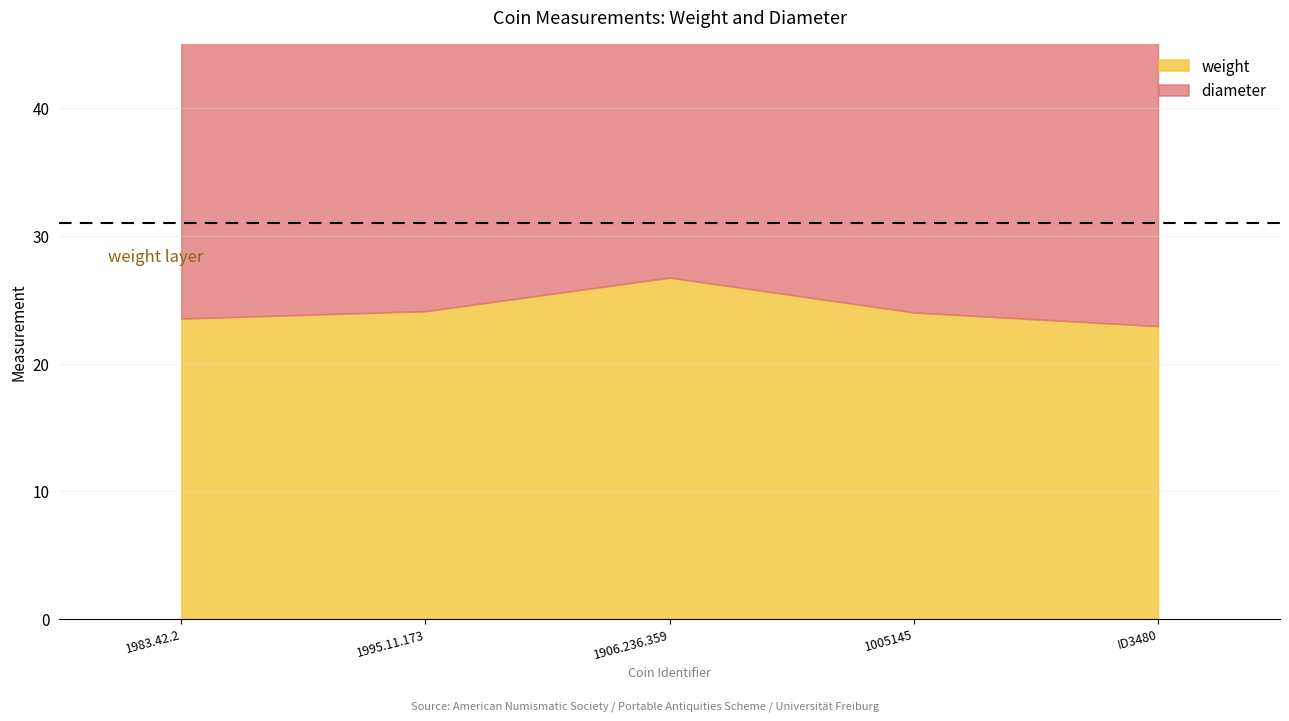

Where is the first local maximum for diameter?

1906.236.359